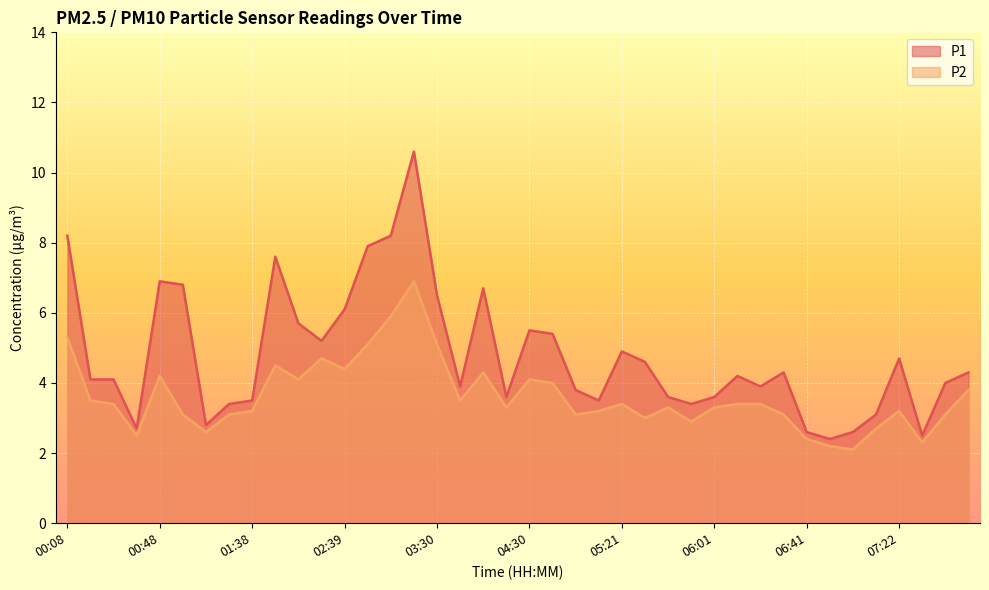

Which series has the largest total across all categories?

P1